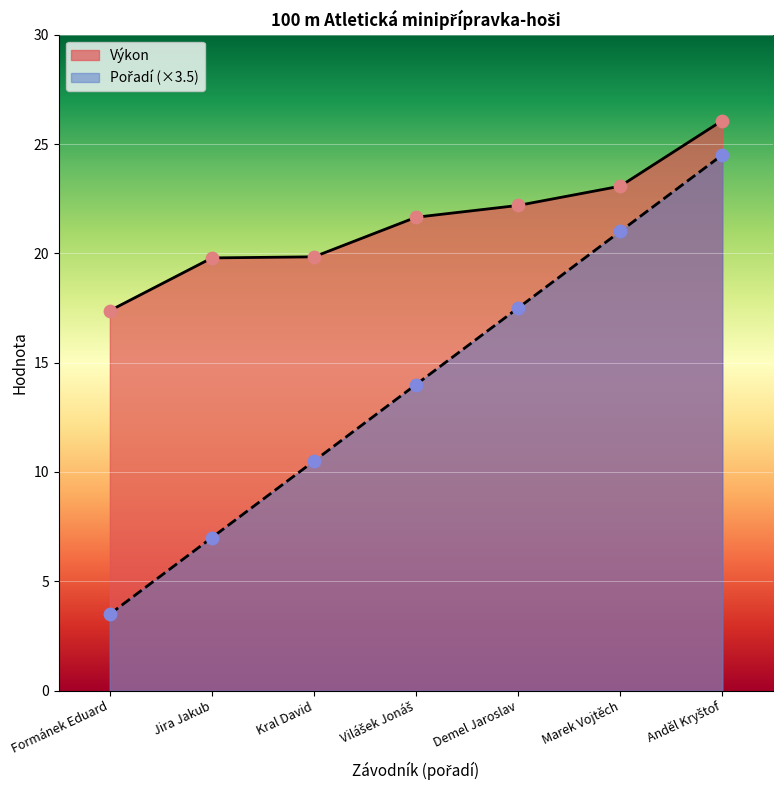

What are all the series names shown in the legend?

Pořadí, Výkon